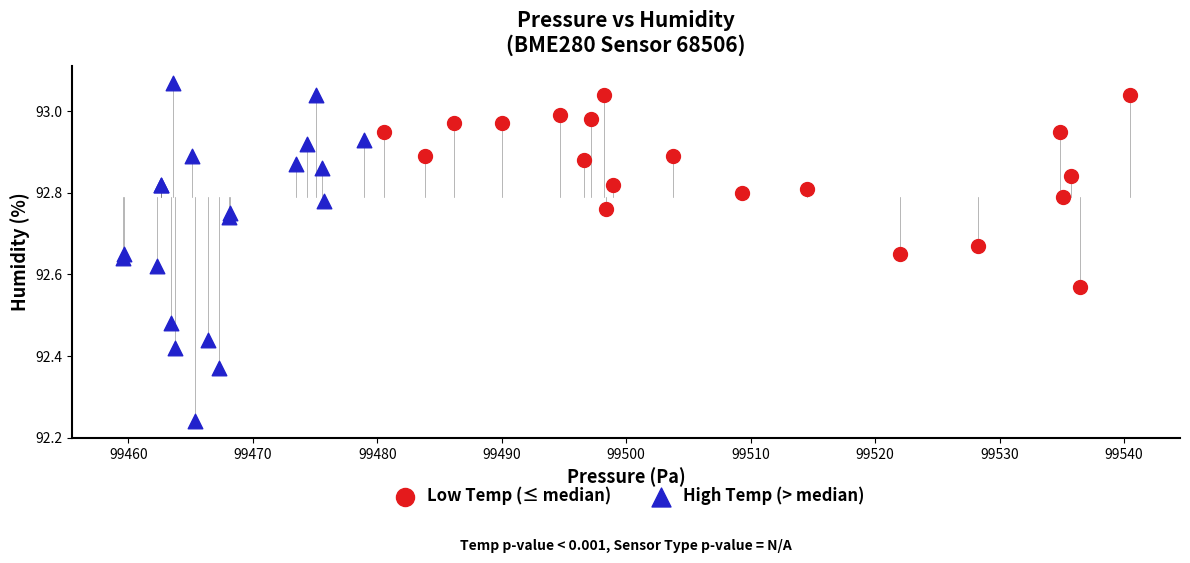

Which series has the largest Y range (max minus min)?

High Temp (> median)